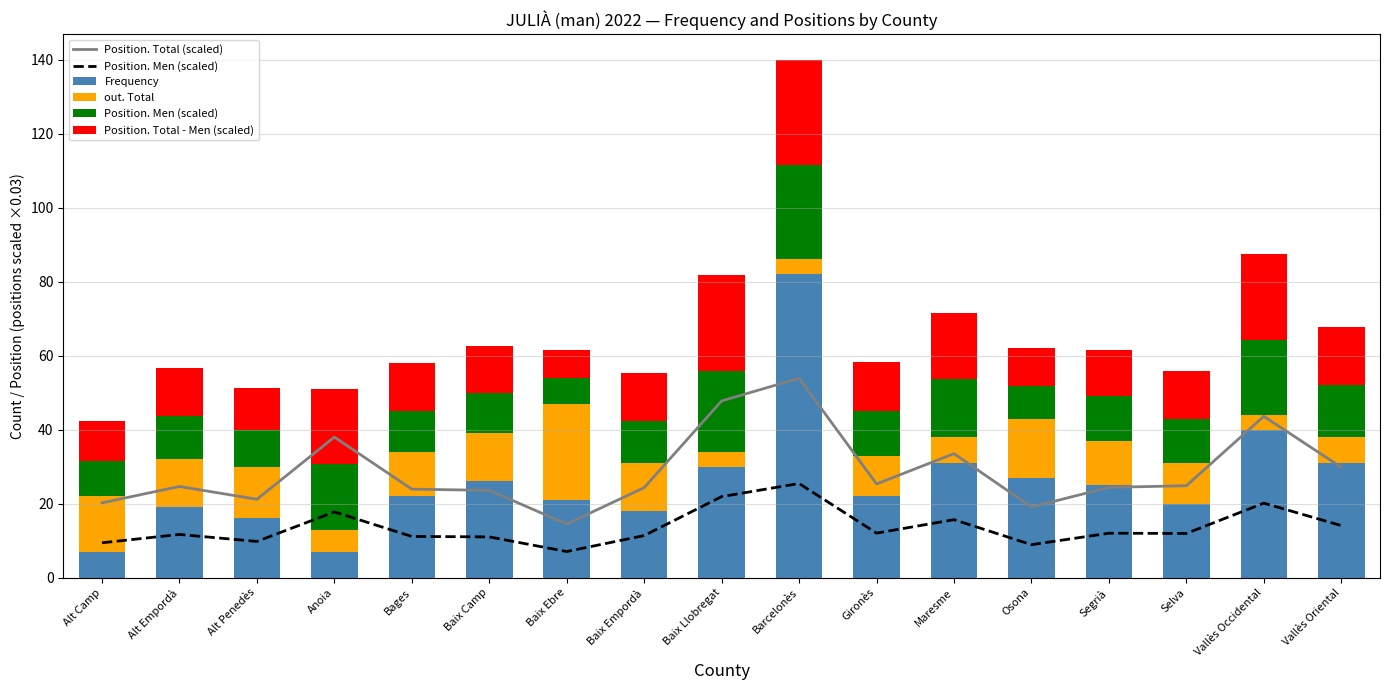

How many data points in Position. Men (scaled) are above 11?

13